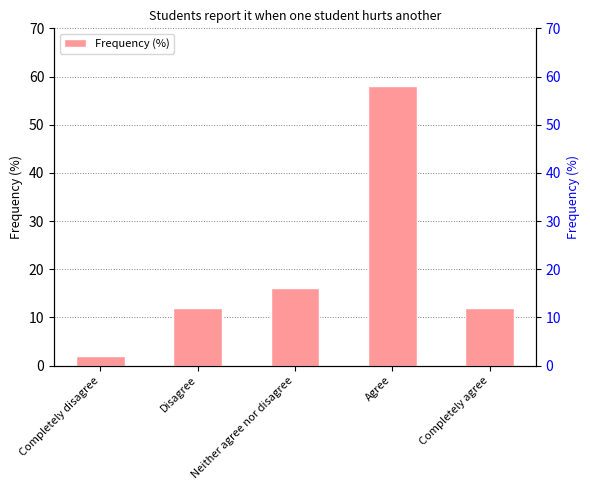

Reading right to left, transcribe all the data shown in this chart.

Completely agree=12	Agree=58	Neither agree nor disagree=16	Disagree=12	Completely disagree=2